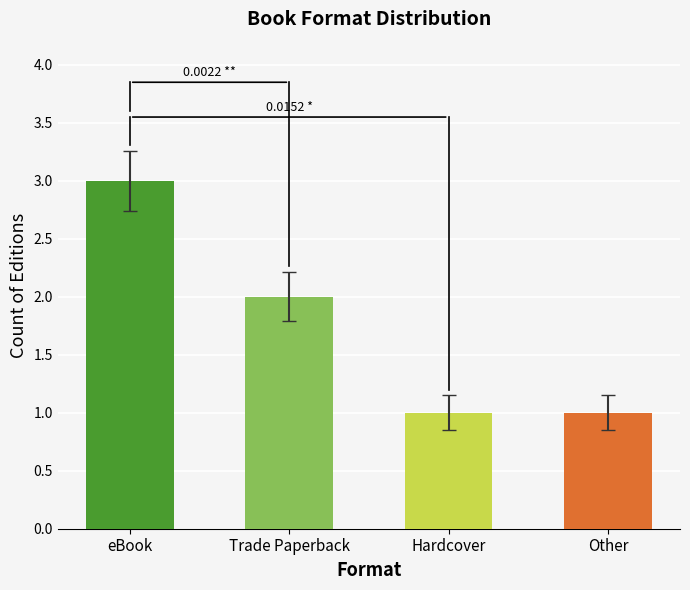

How many data points does each series have?

4